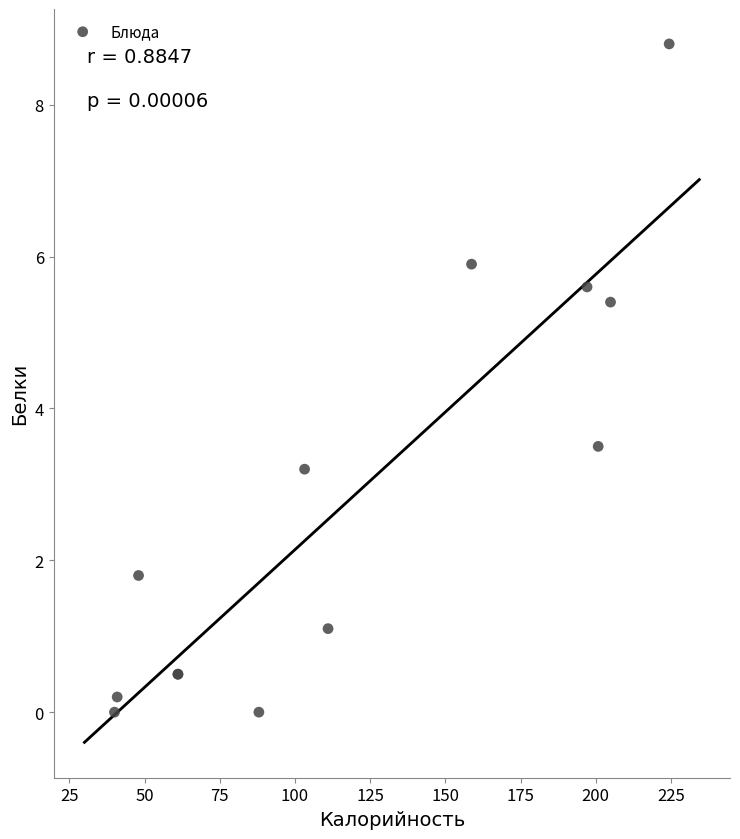

What Y value in the scatter plot is closest to 4?

3.5